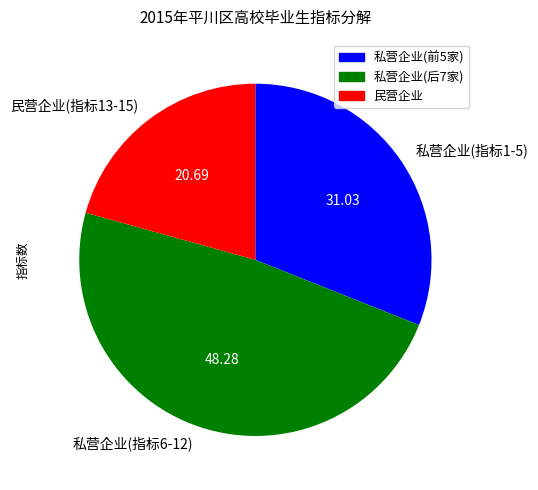

What is the ratio of the value at 私营企业(指标6-12) to the value at 私营企业(指标1-5)?

1.6